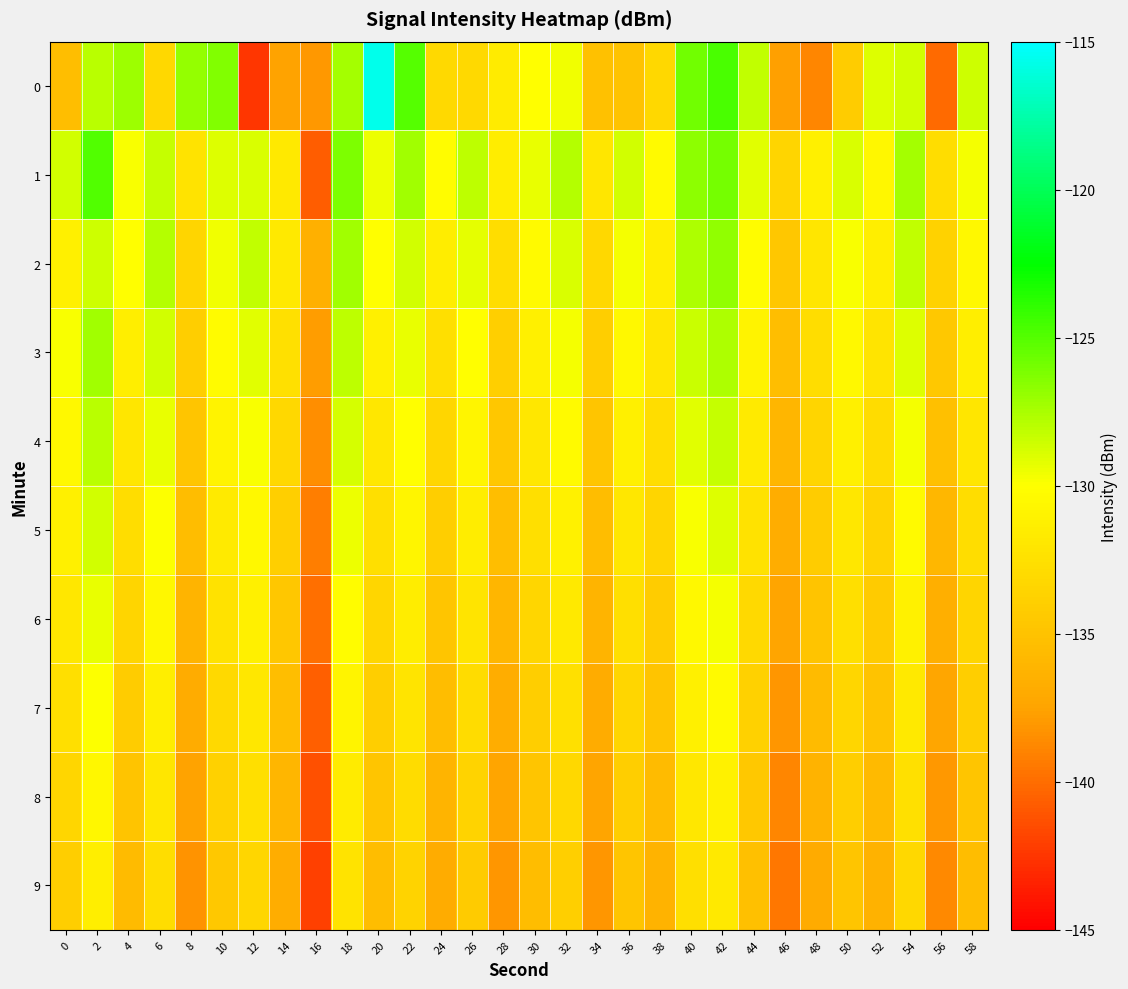

Between 10 and 32, which is larger?

10